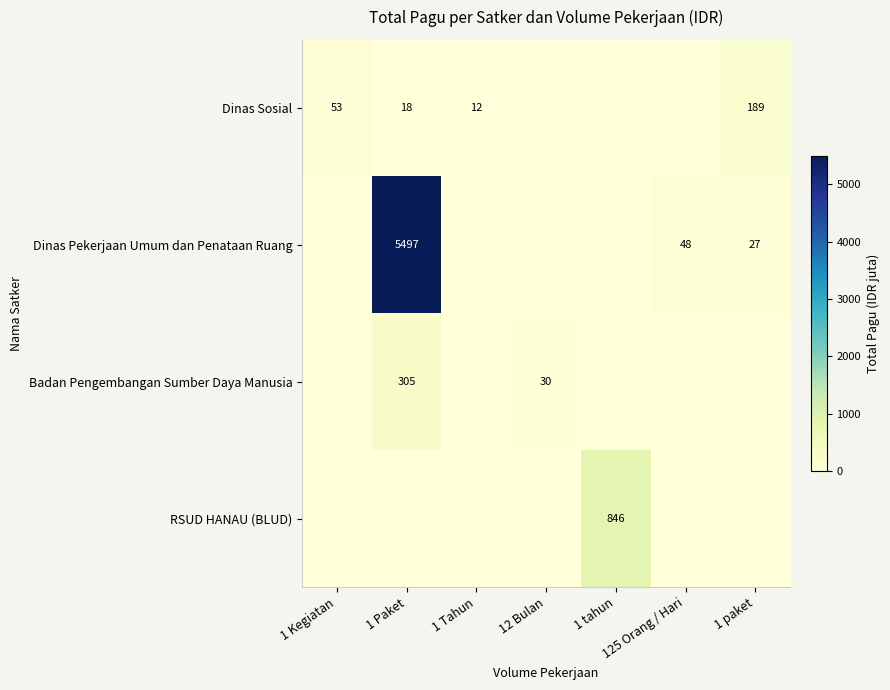

The value of RSUD HANAU (BLUD) at 1 tahun is 846. True or false?

True